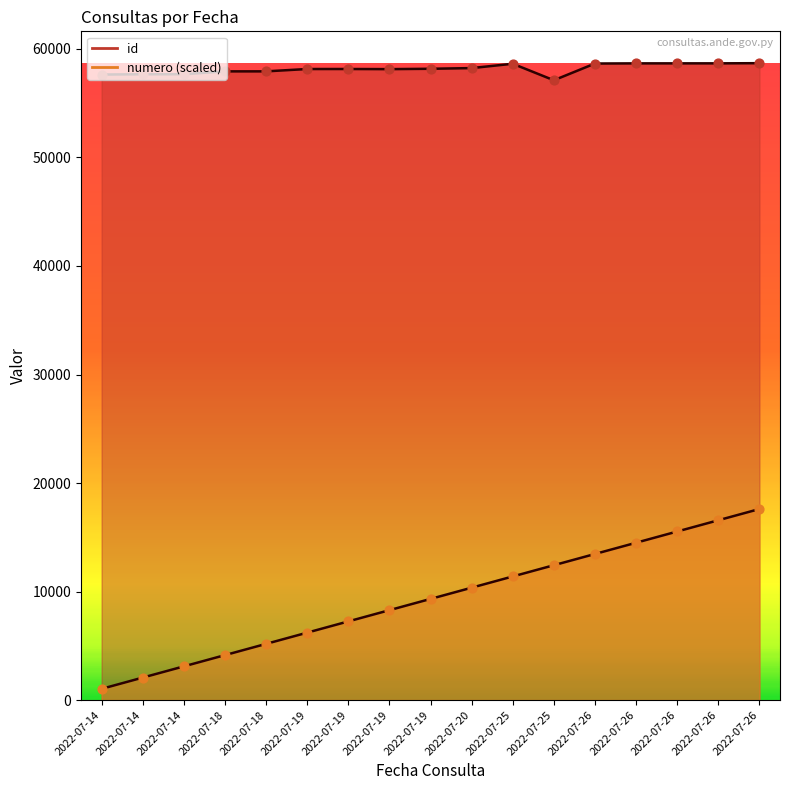

Is the value of id at 2022-07-19 greater than the value of numero at 2022-07-18?

Yes